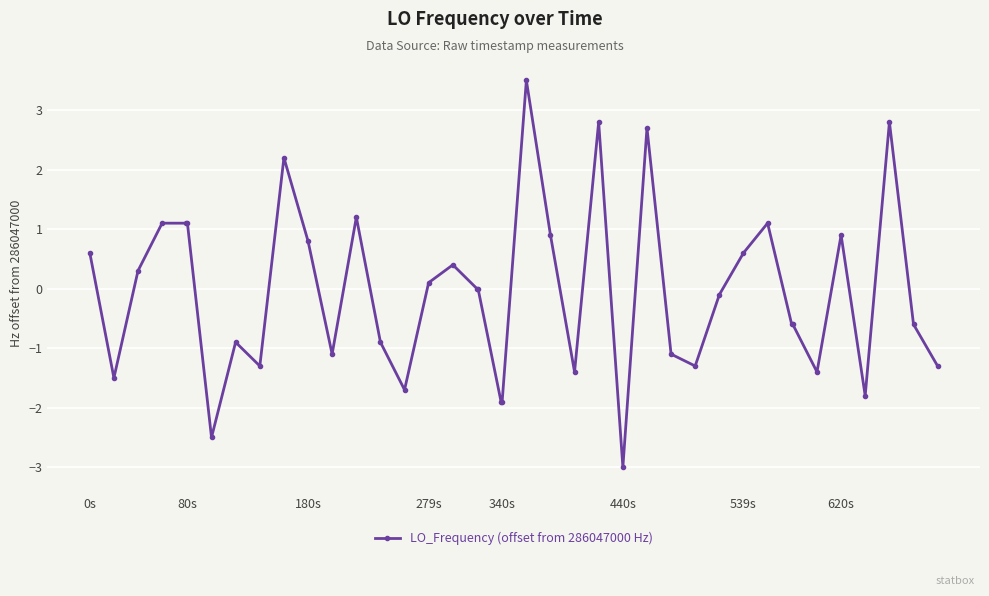

What is the smallest value displayed?

-3.0